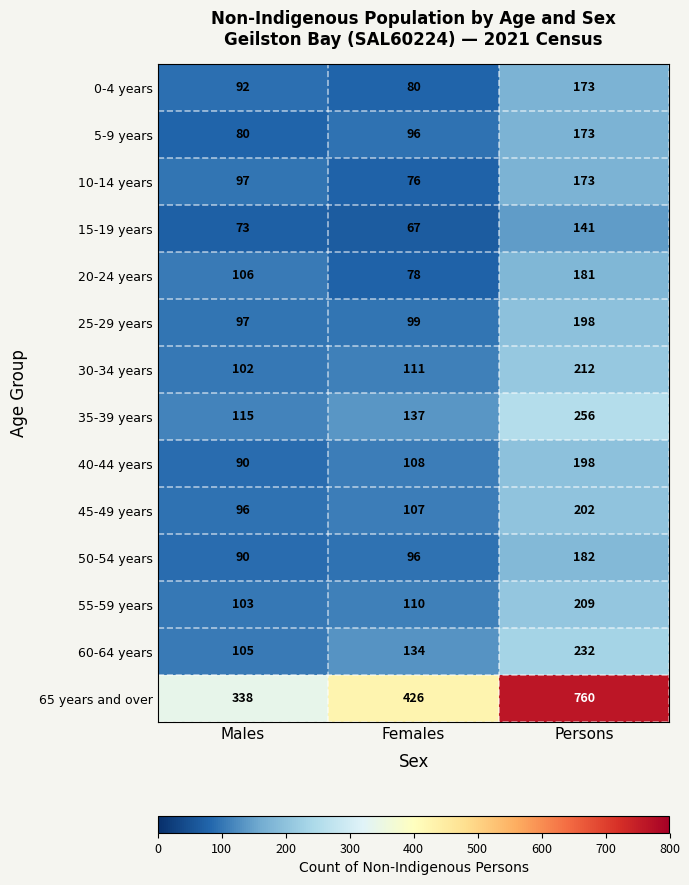

Which series has the widest spread of values?

65 years and over